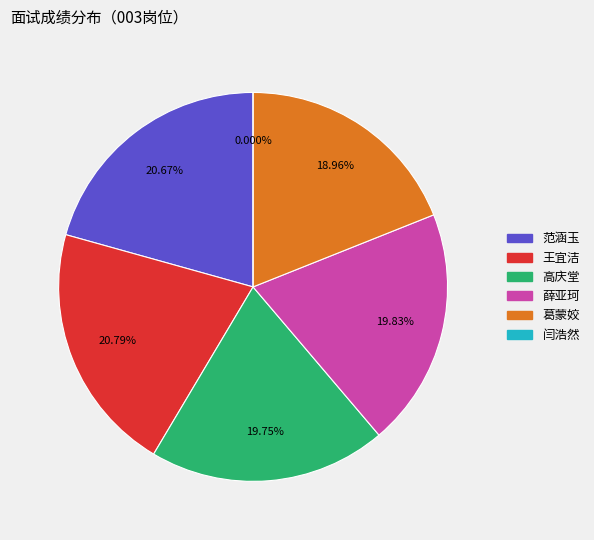

How many slices are in this pie chart?

6